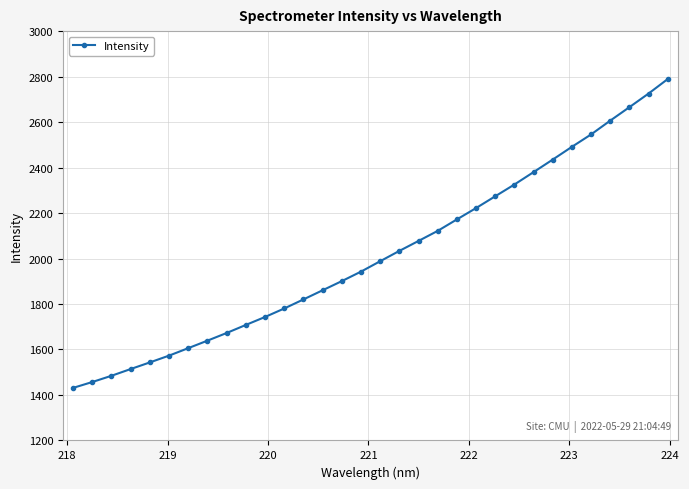

What is the value of the 18th point from the left?

2033.5